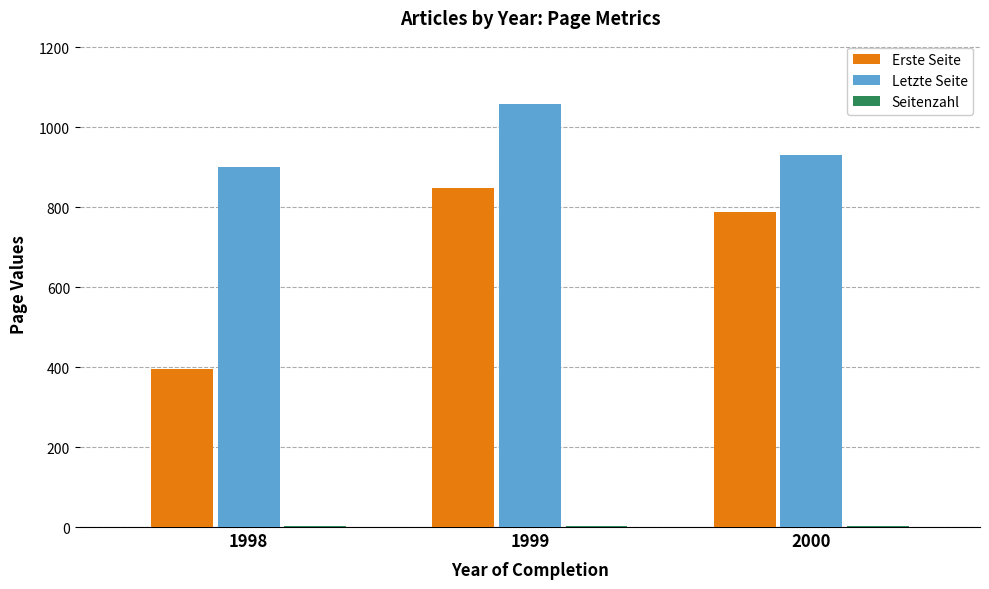

What is the total value across all series at 1999?

1909